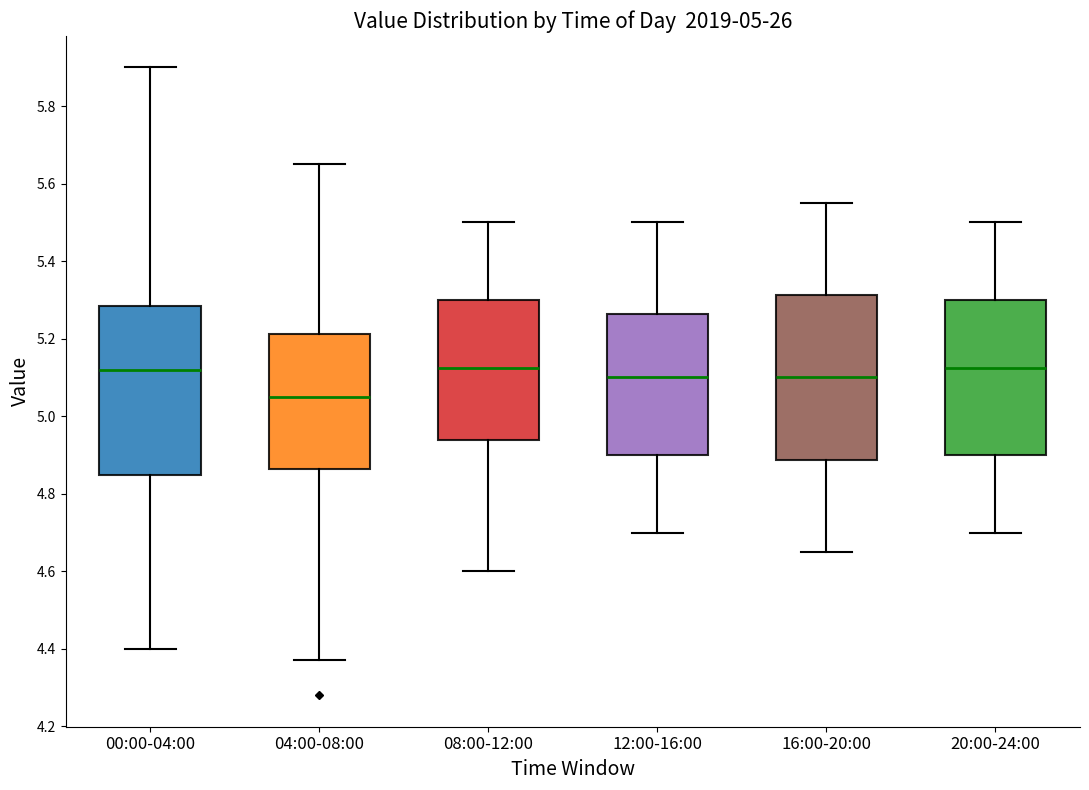

Where is the upper edge of the box for 12:00-16:00 on the y-axis? The values are not printed on the chart, so give them approximately, as read against the axis.

5.26